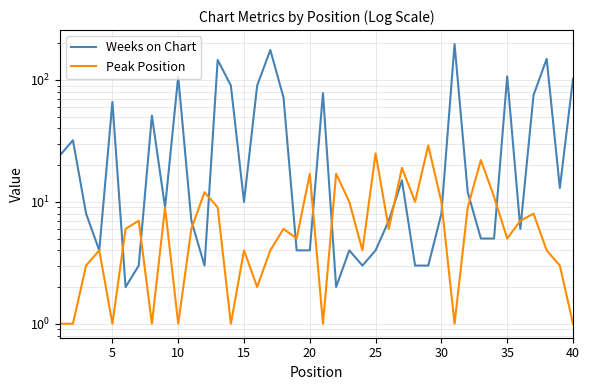

Count the number of categories in the chart.

40